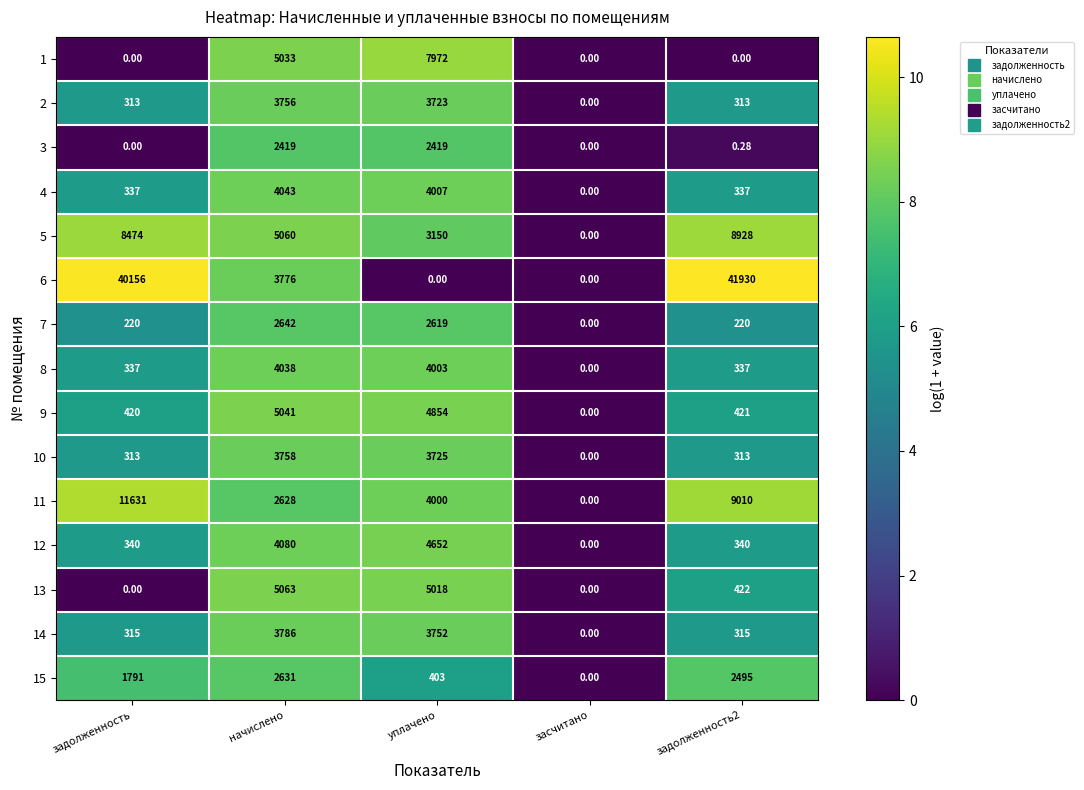

Which category has the lowest value in the 15 series?

засчитано